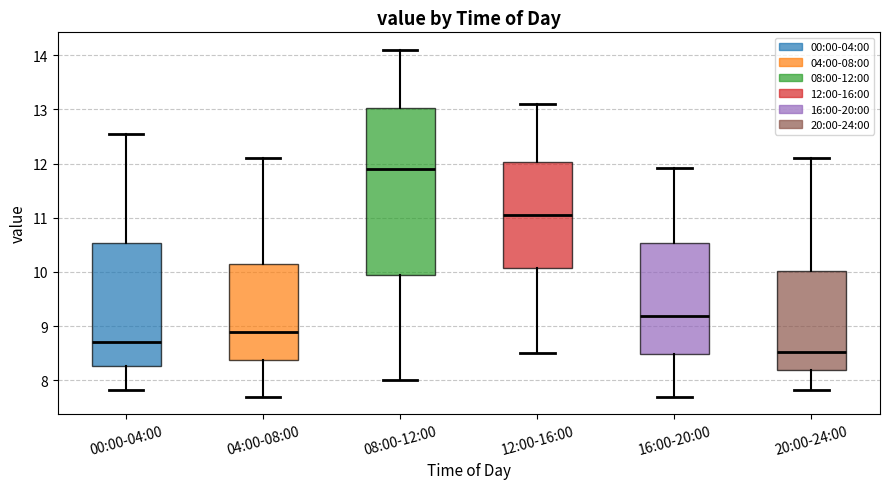

Where does the lower whisker of the box for 20:00-24:00 end on the y-axis? The values are not printed on the chart, so give them approximately, as read against the axis.

7.8